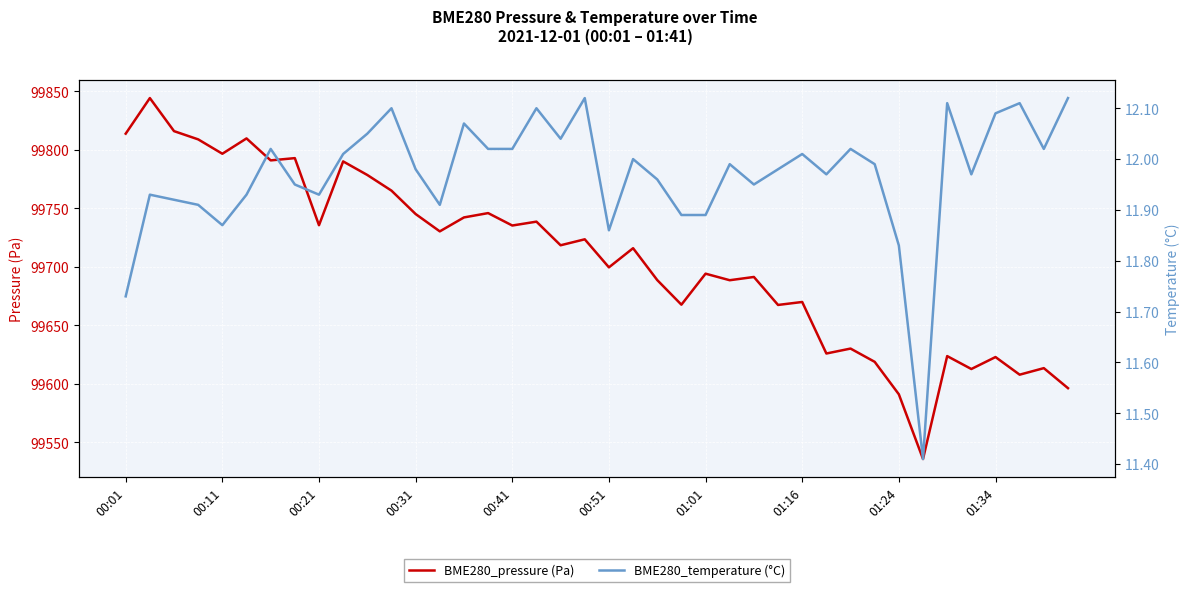

In BME280_temperature (°C), how many points are lower than both neighbors (excluding endpoints)?

10